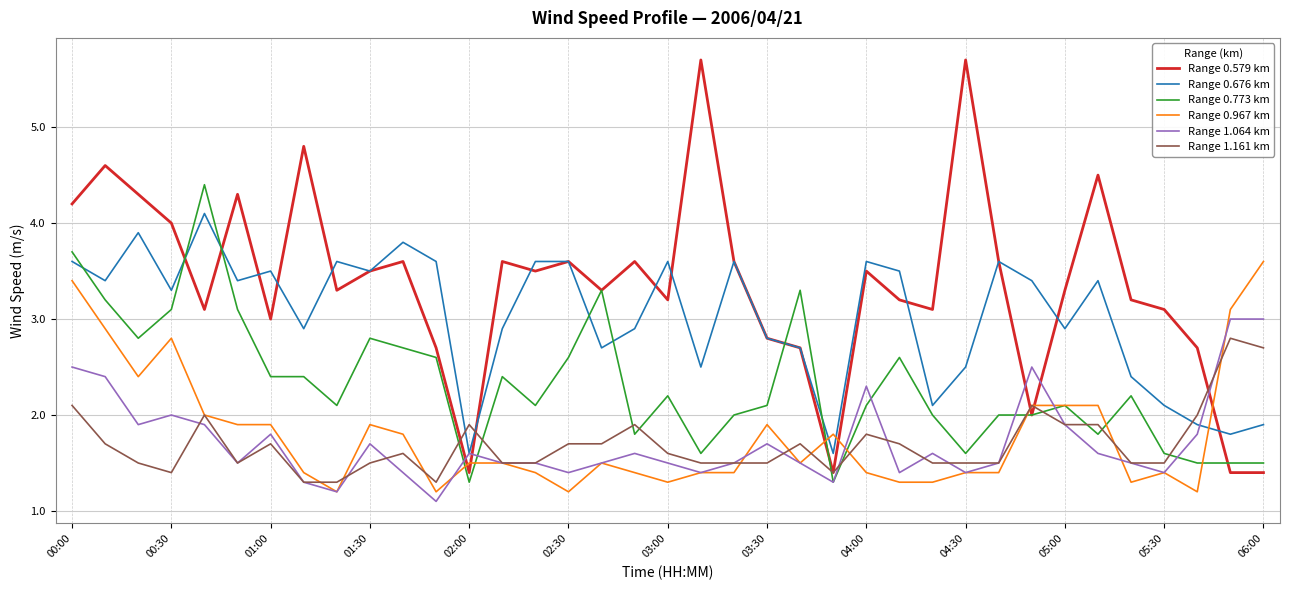

Which series has the largest total across all categories?

Range 0.579 km